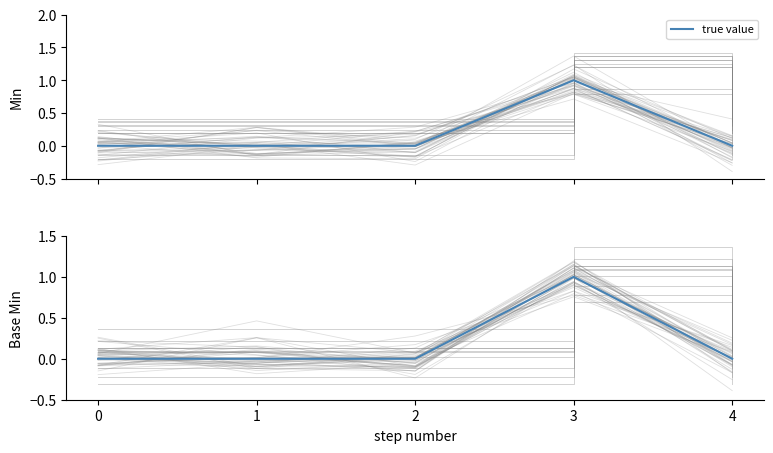

True or false: the data shows 0 at 1.

True